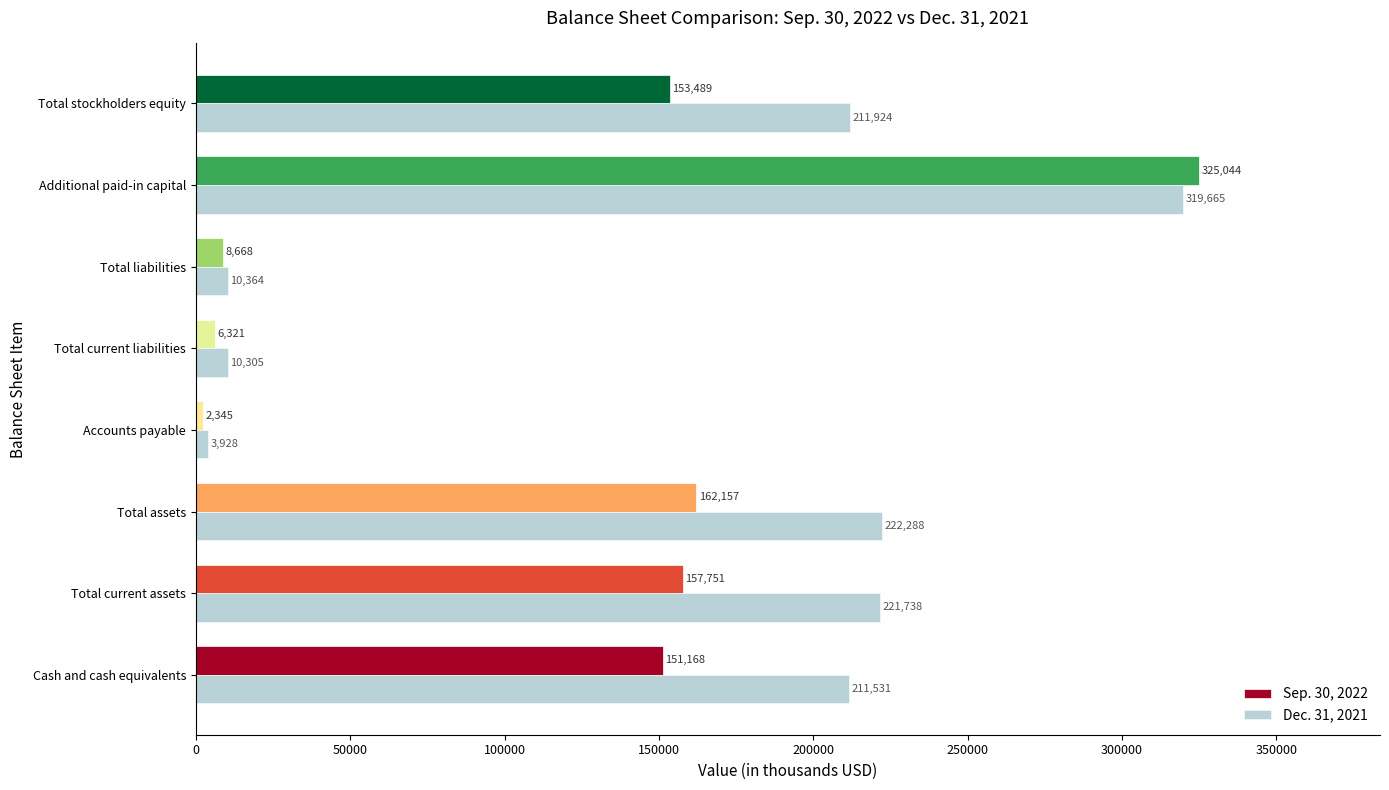

What is the average value of the Sep. 30, 2022 series?

120868